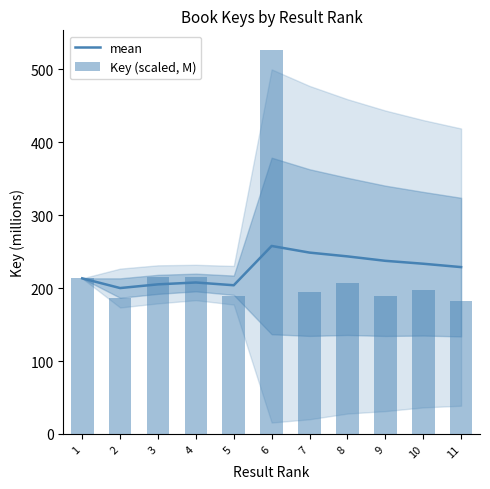

What is the total value across all series at 7?

443.1